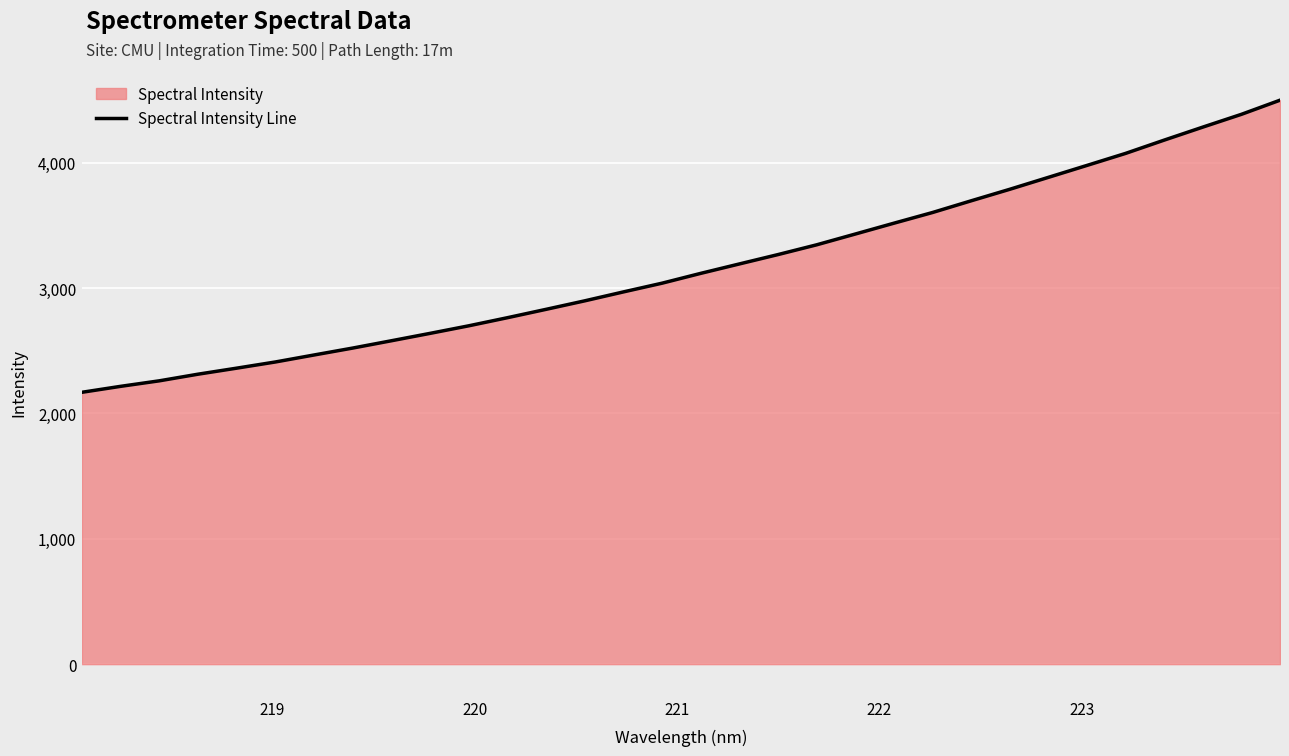

What is the minimum value shown in the chart?

2168.4